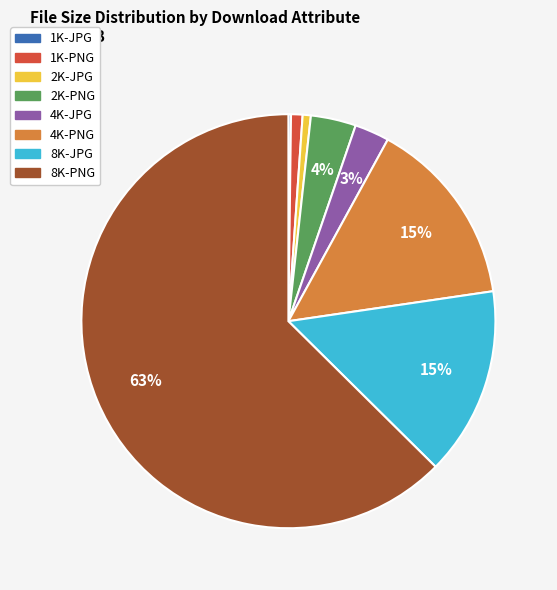

To the nearest percent, what portion does 8K-JPG represent?

15%